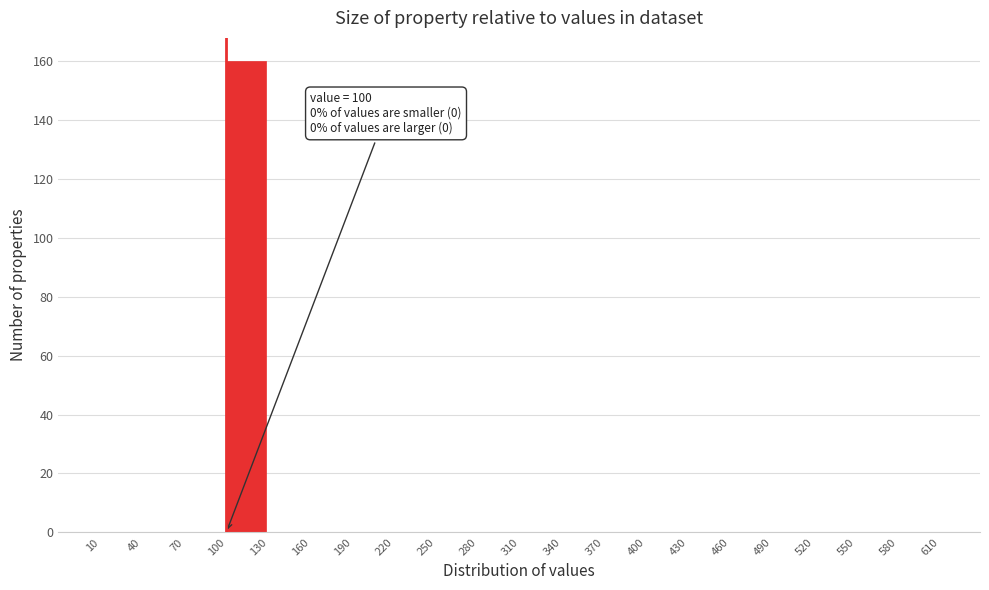

Over which range of the x-axis is the bar tallest?

100 to 130